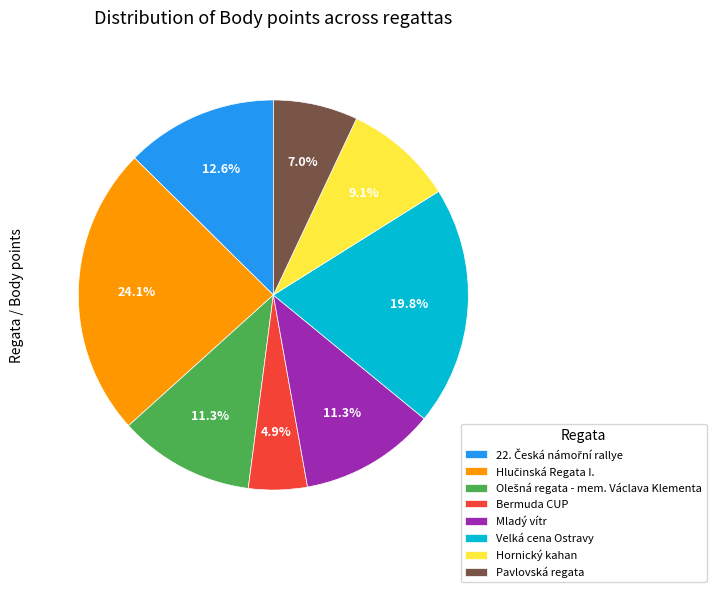

To the nearest percent, what portion does Pavlovská regata represent?

7%